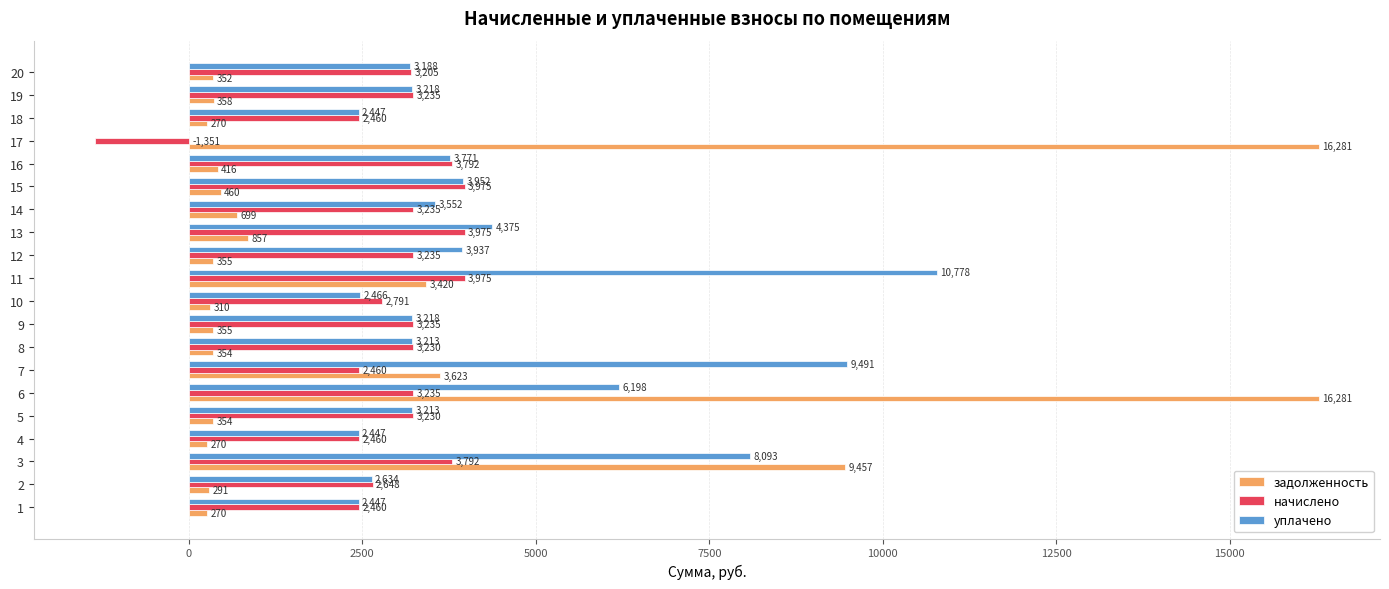

What is the sum of the уплачено values at 13 and 16?

8146.3